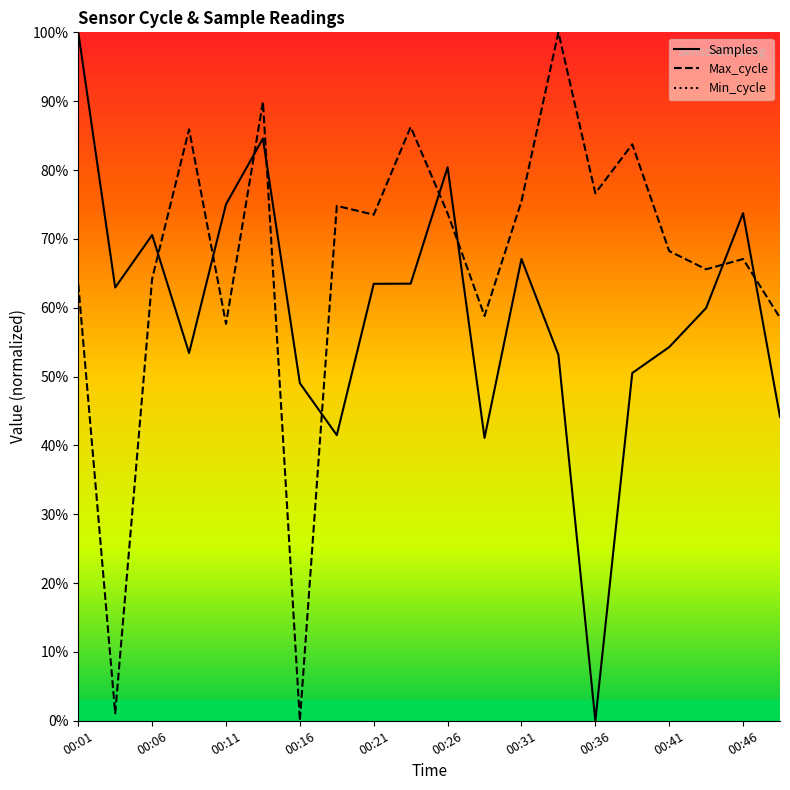

Is the value of Samples at 11 greater than the value of Min_cycle at 19?

No